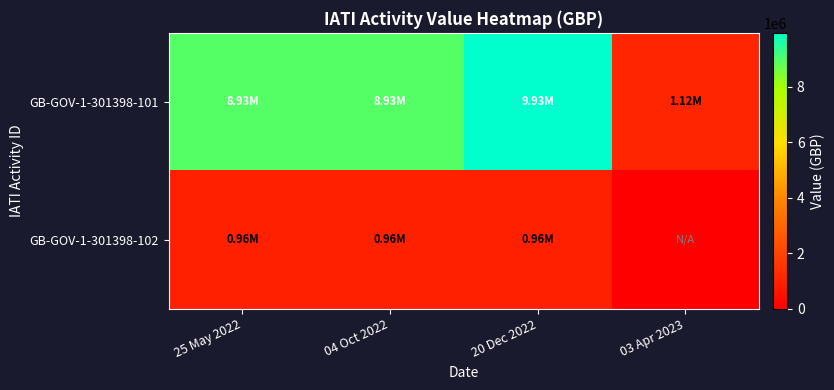

Between 04 Oct 2022 and 20 Dec 2022, which is larger?

20 Dec 2022